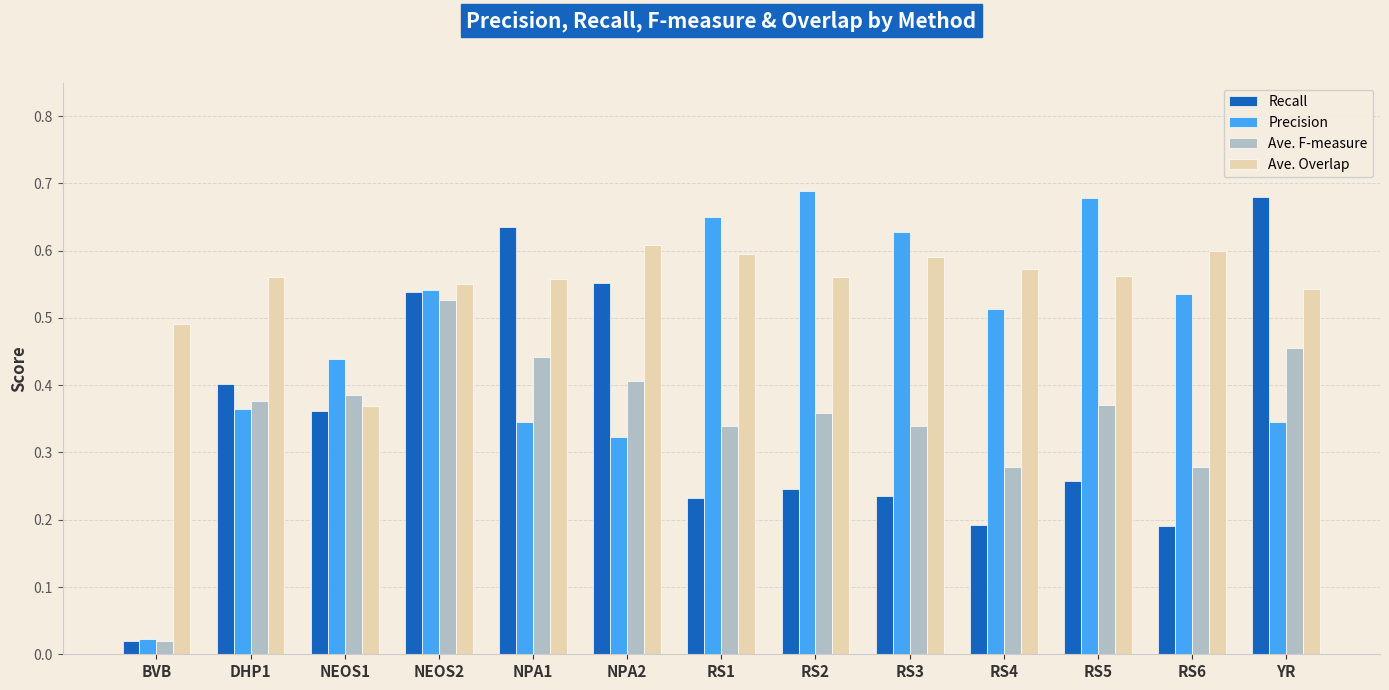

At which label is Recall closest to 0?

BVB